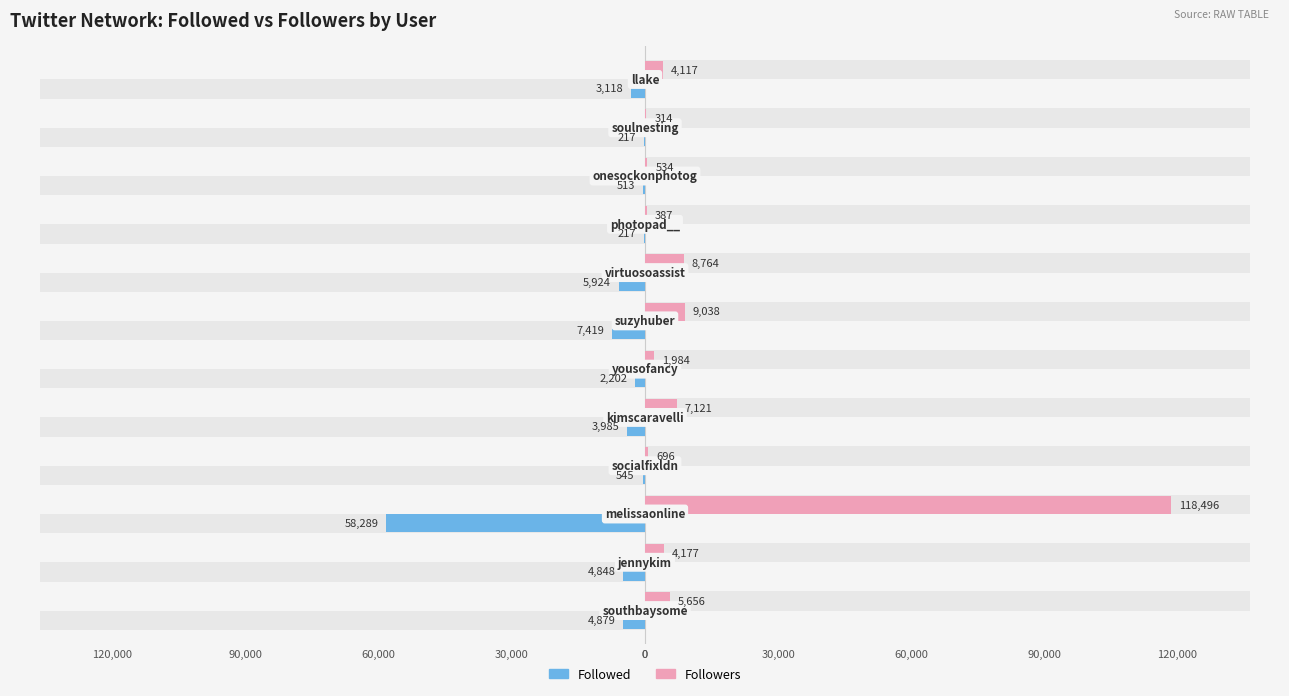

True or false: Followed has a value of -147 at 60,000.

False